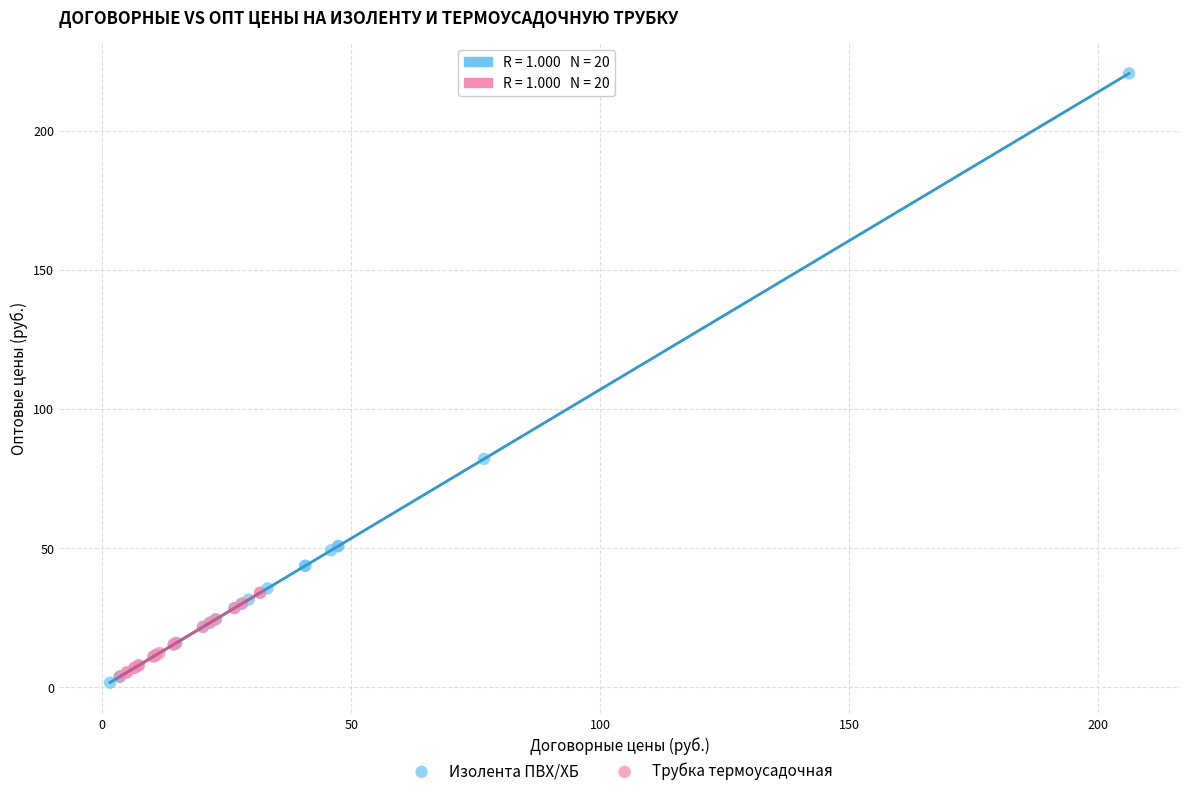

Which series reaches the maximum Y coordinate?

Изолента ПВХ/ХБ